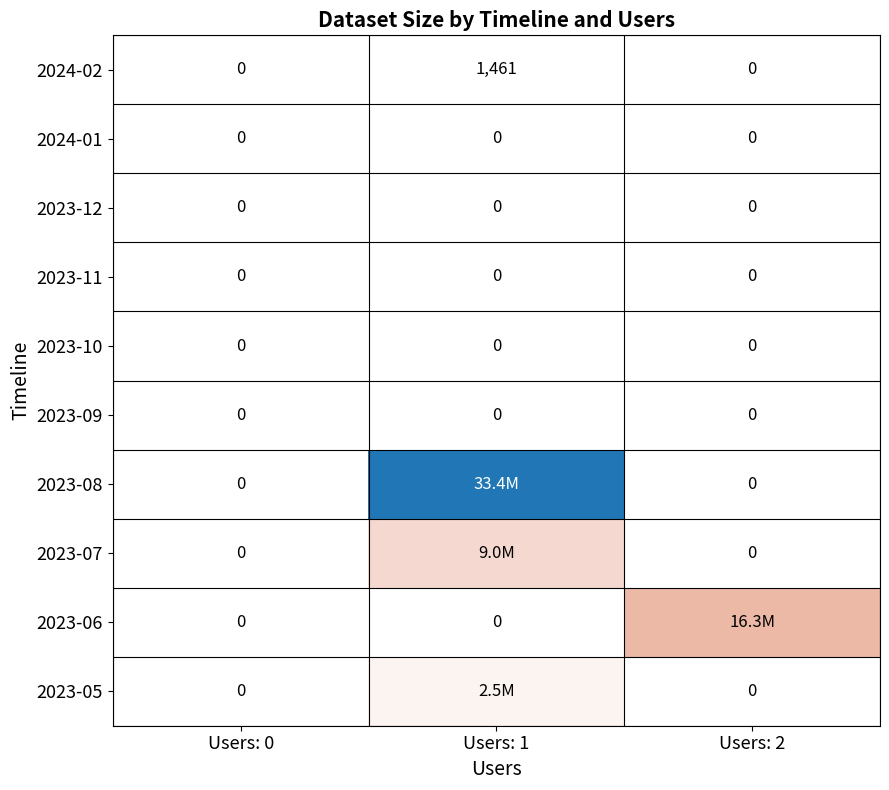

Is it true that 2023-11 equals 0 at Users: 0?

True